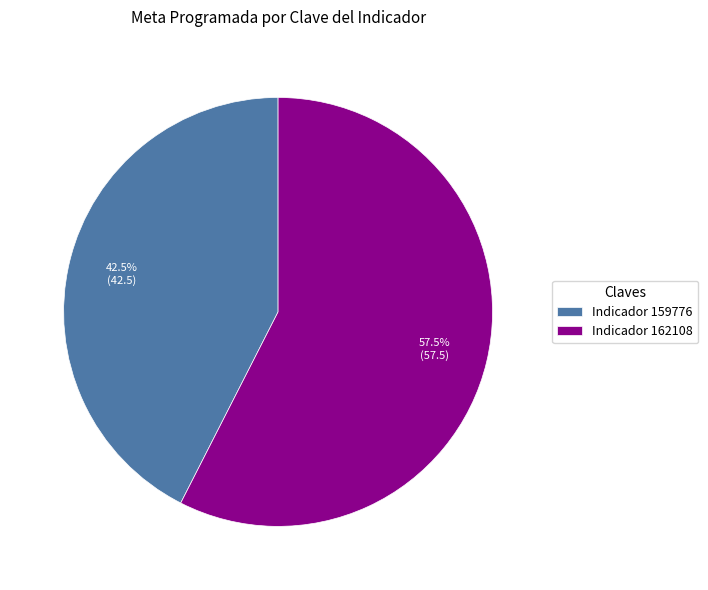

How much of the chart is everything except Indicador 159776?

57.5%